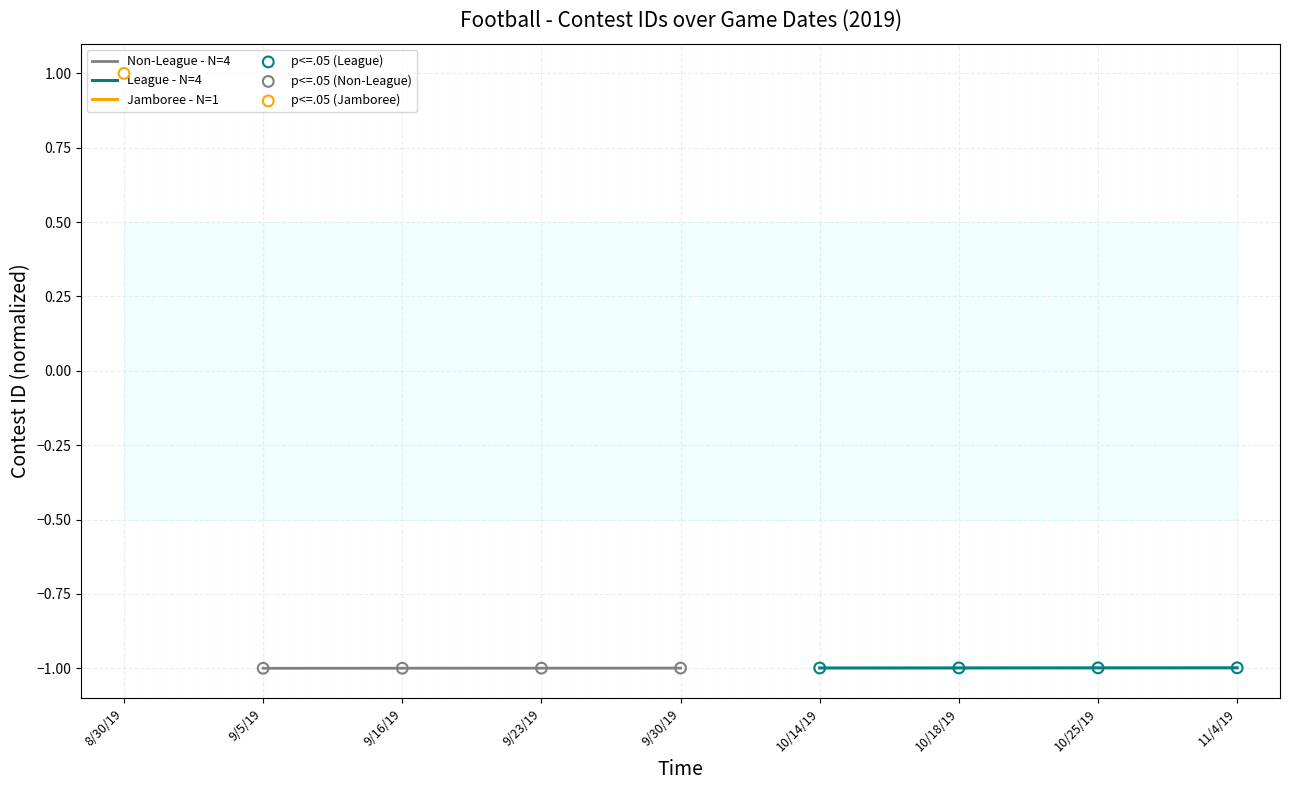

Which series has the largest Y range (max minus min)?

League - N=4